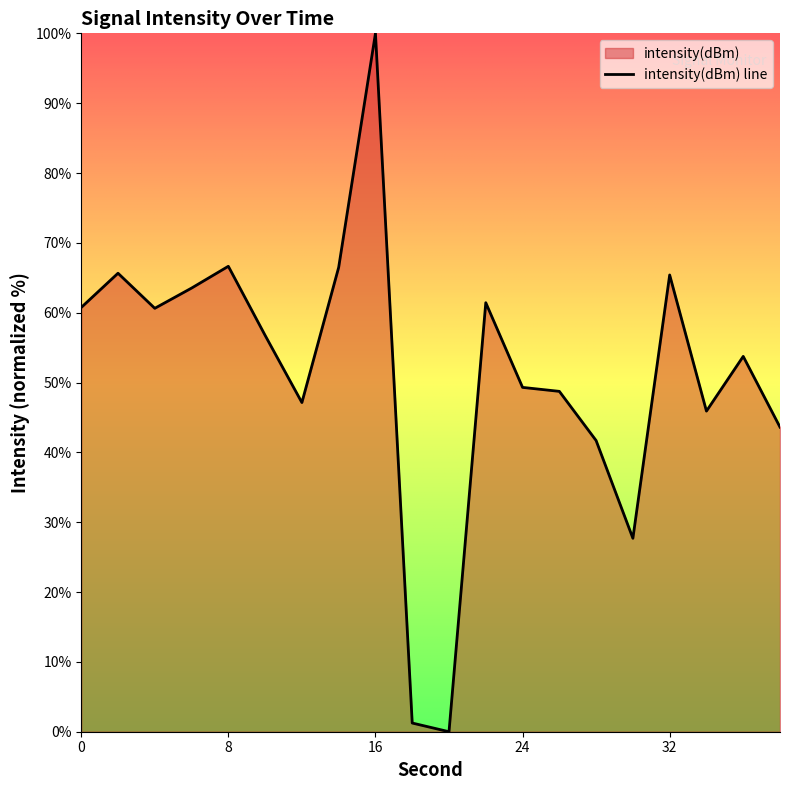

What is the change in value from 10 to 16?

+43.2